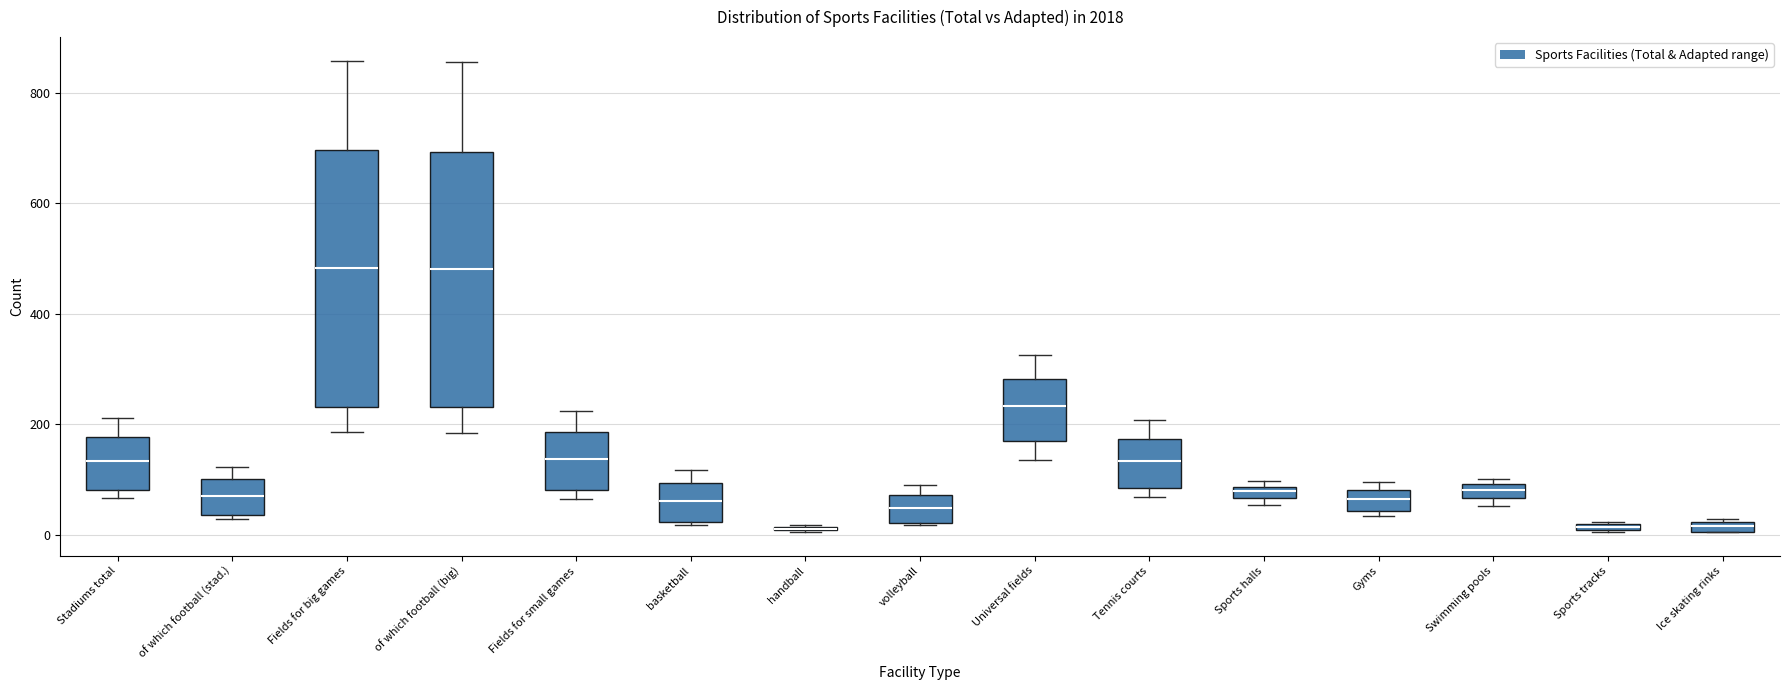

Where is the lower edge of the box for Stadiums total on the y-axis? The values are not printed on the chart, so give them approximately, as read against the axis.

80